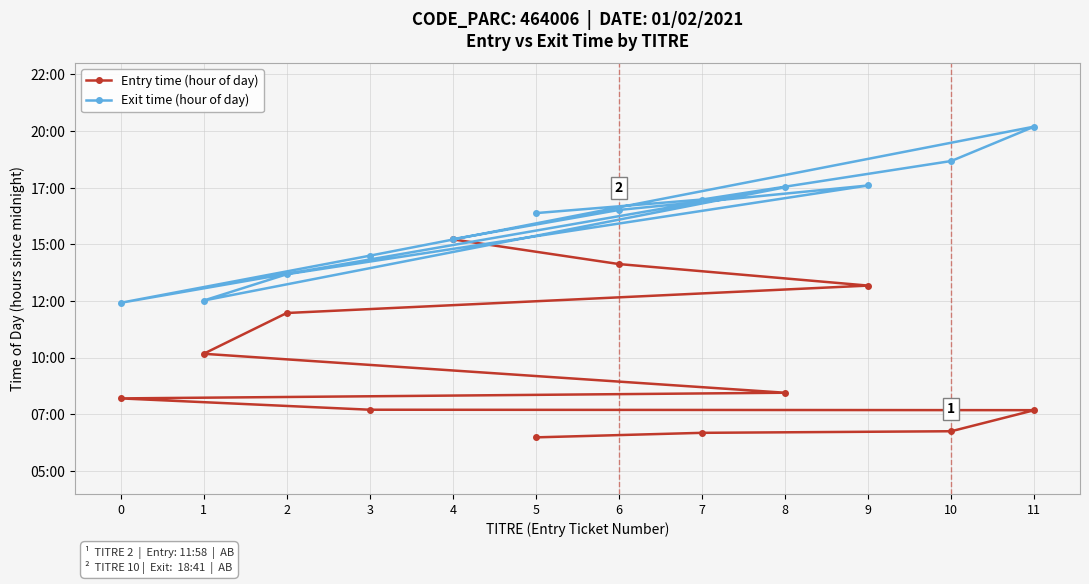

True or false: Exit time (hour of day) has more than 2 interior local peaks.

True